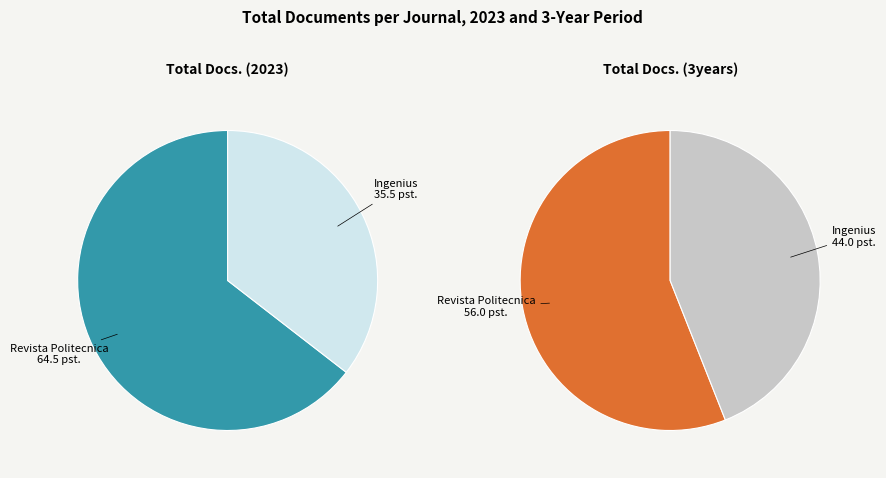

To the nearest percent, what is the combined percentage of Revista Politecnica and Ingenius?

100%